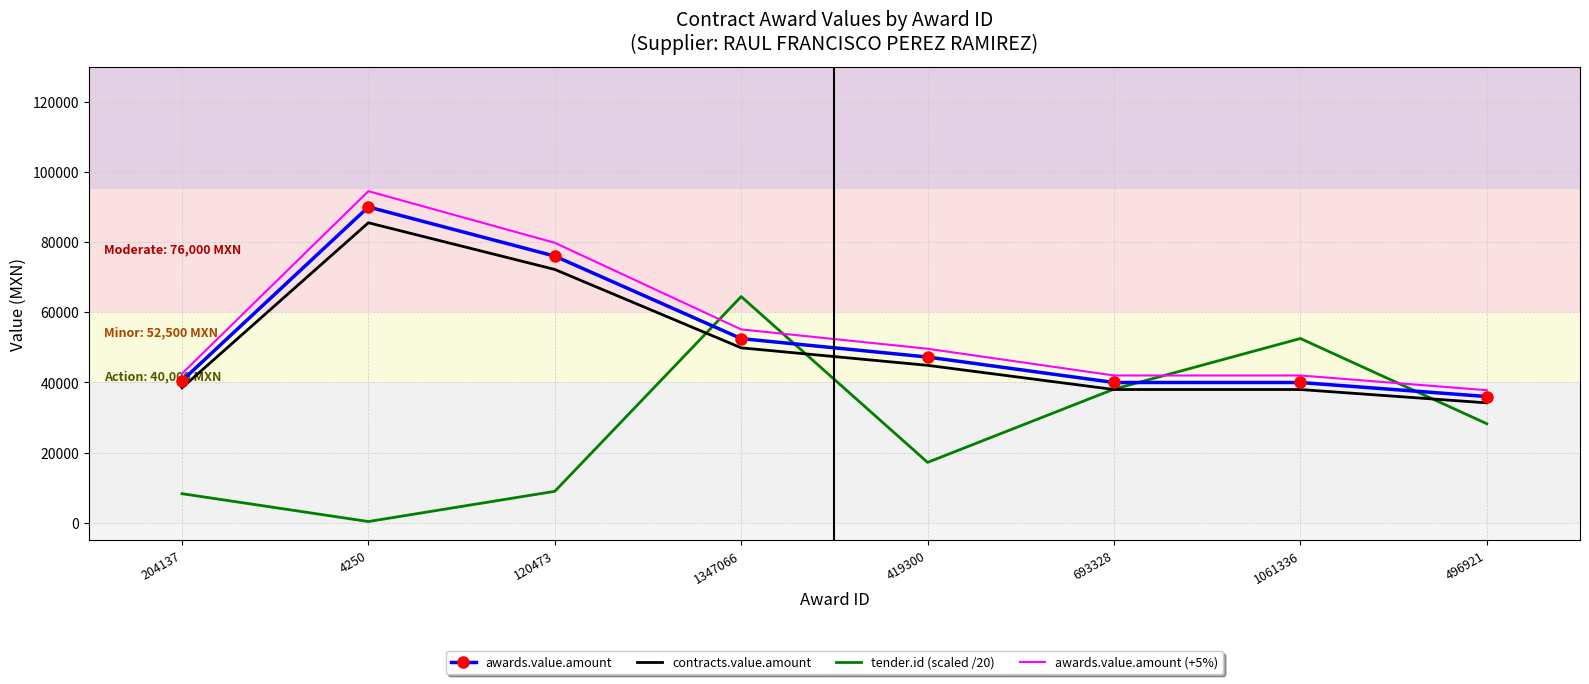

Which series changed the most between 419300 and 693328?

tender.id (scaled /20)